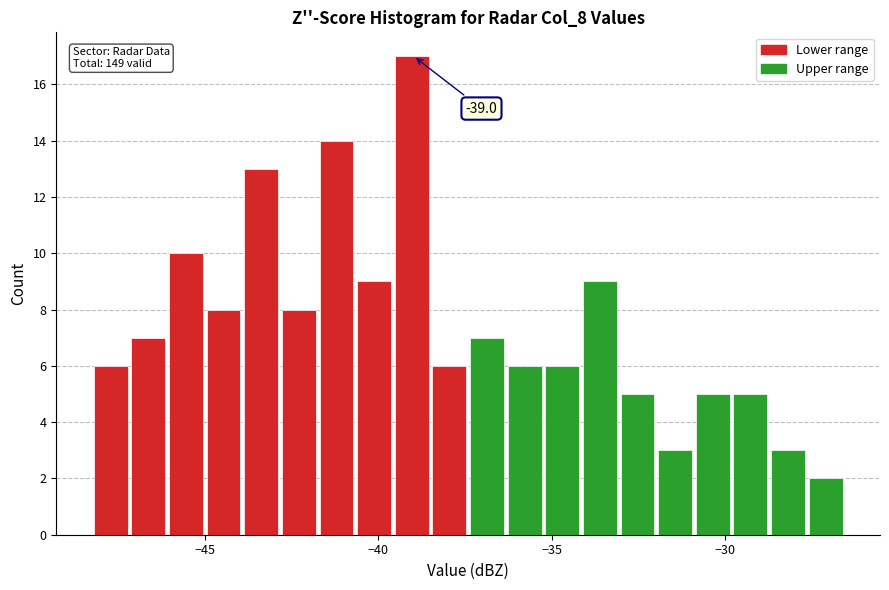

Around what value on the x-axis is the tallest bar? Give the approximate position of its centre, as read against the axis.

-39.0